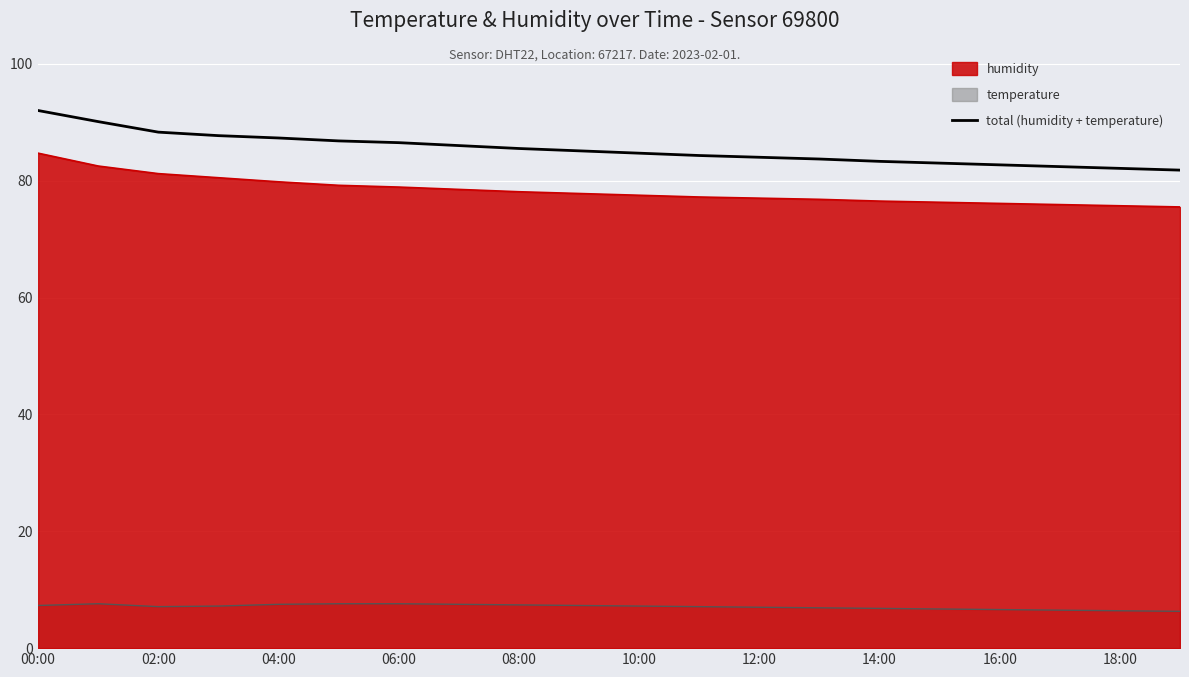

True or false: humidity has a value of 134.5 at 18:00.

False